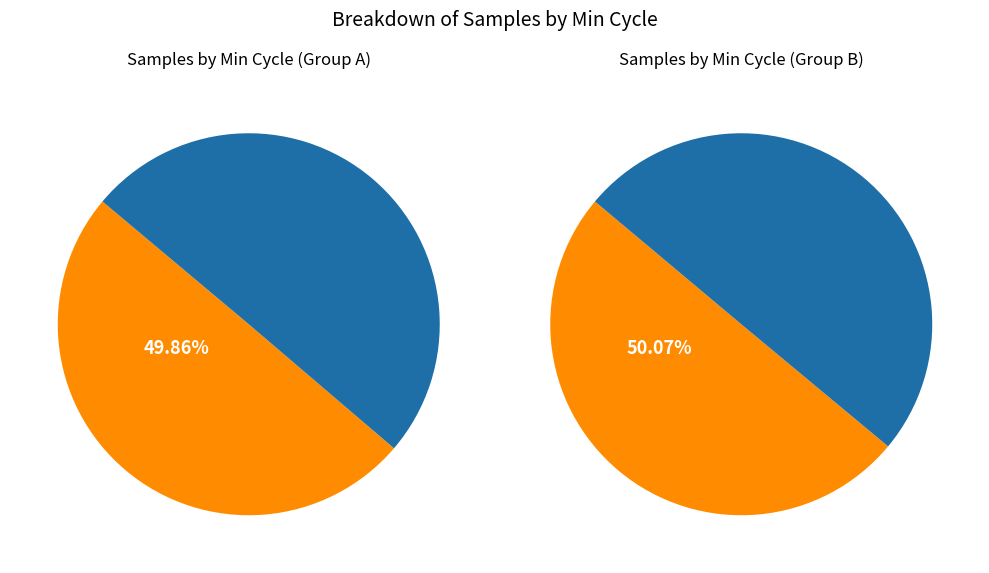

What percentage is the Min_cycle_27 slice, to the nearest percent?

50%